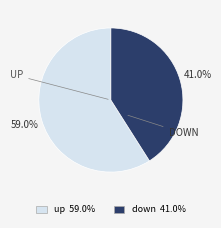

What is the largest slice in the pie chart?

up